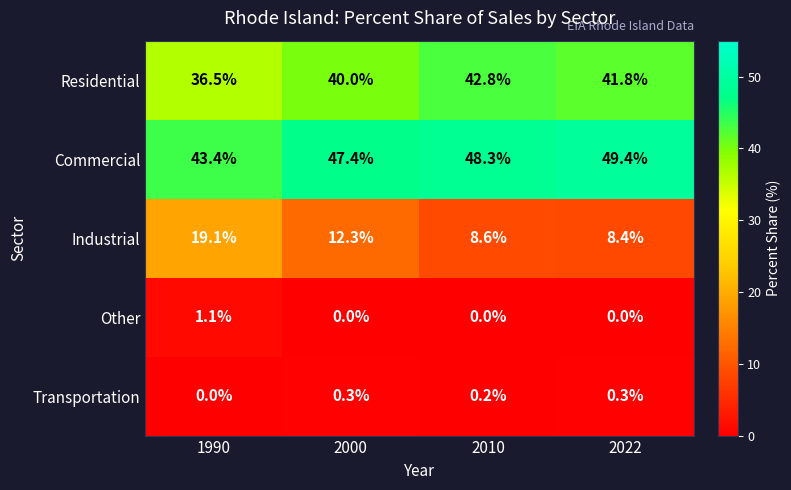

Is it true that Residential equals 42.8 at 2010?

True